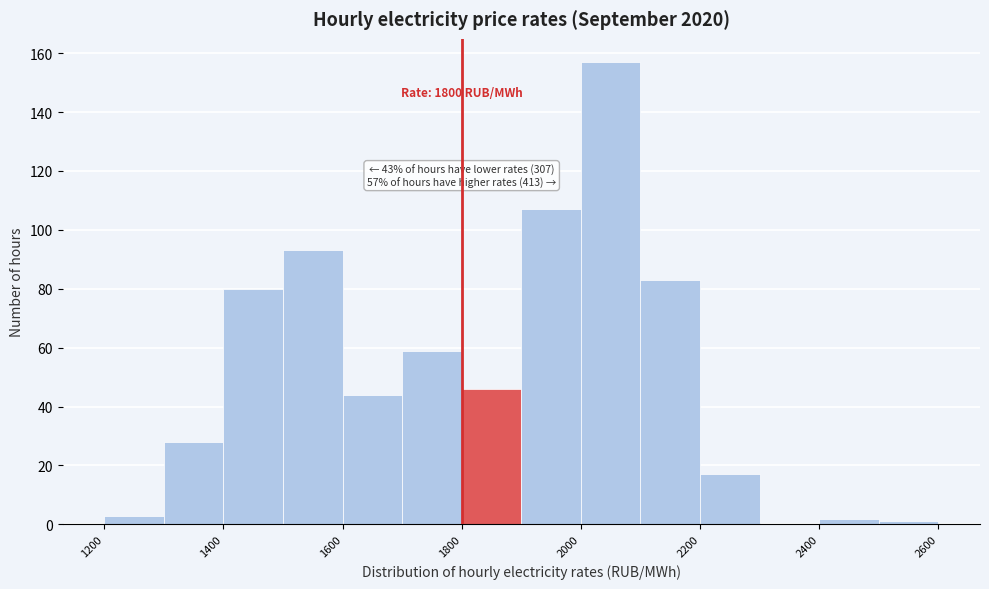

Over which range of the x-axis is the bar tallest?

2000 to 2100